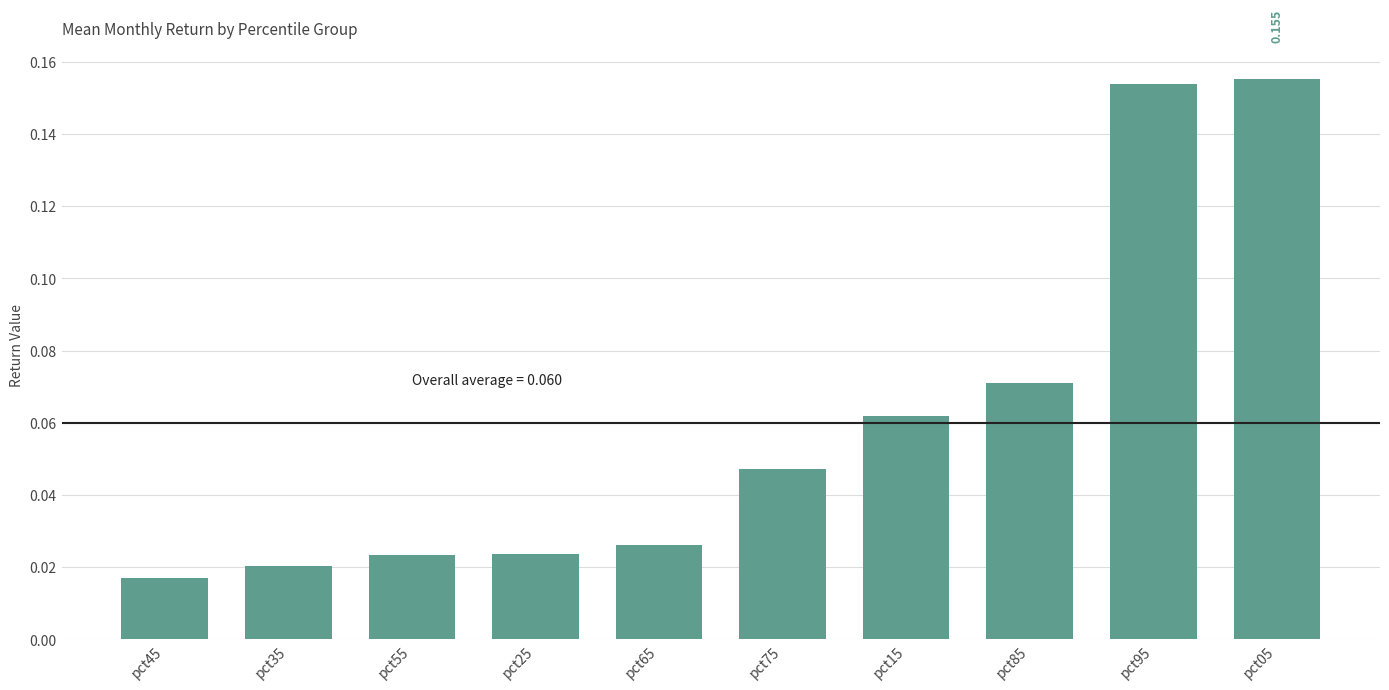

Does the chart contain stacked bars?

No